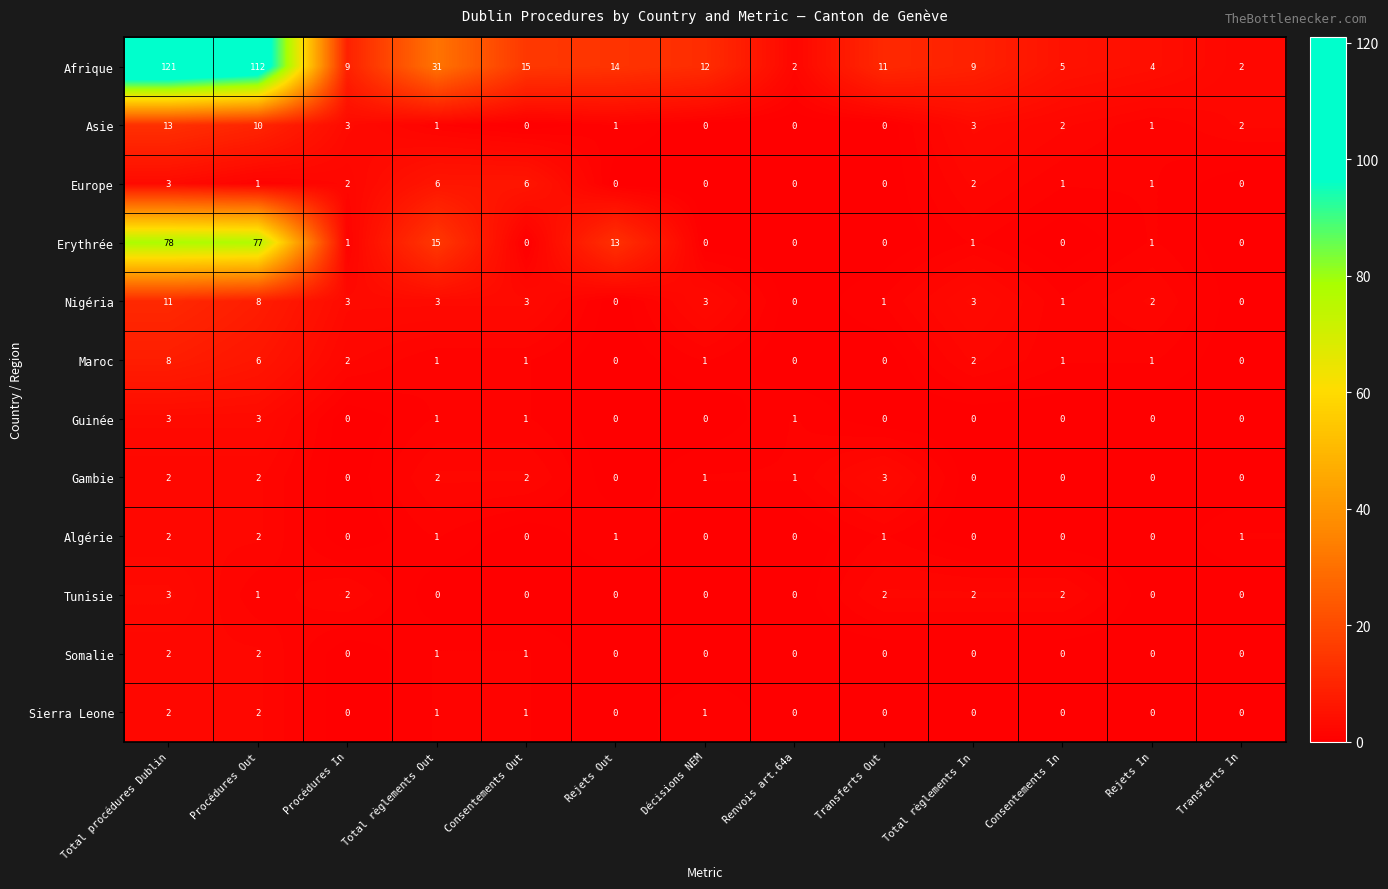

What is the total value across all series at Procédures In?

22